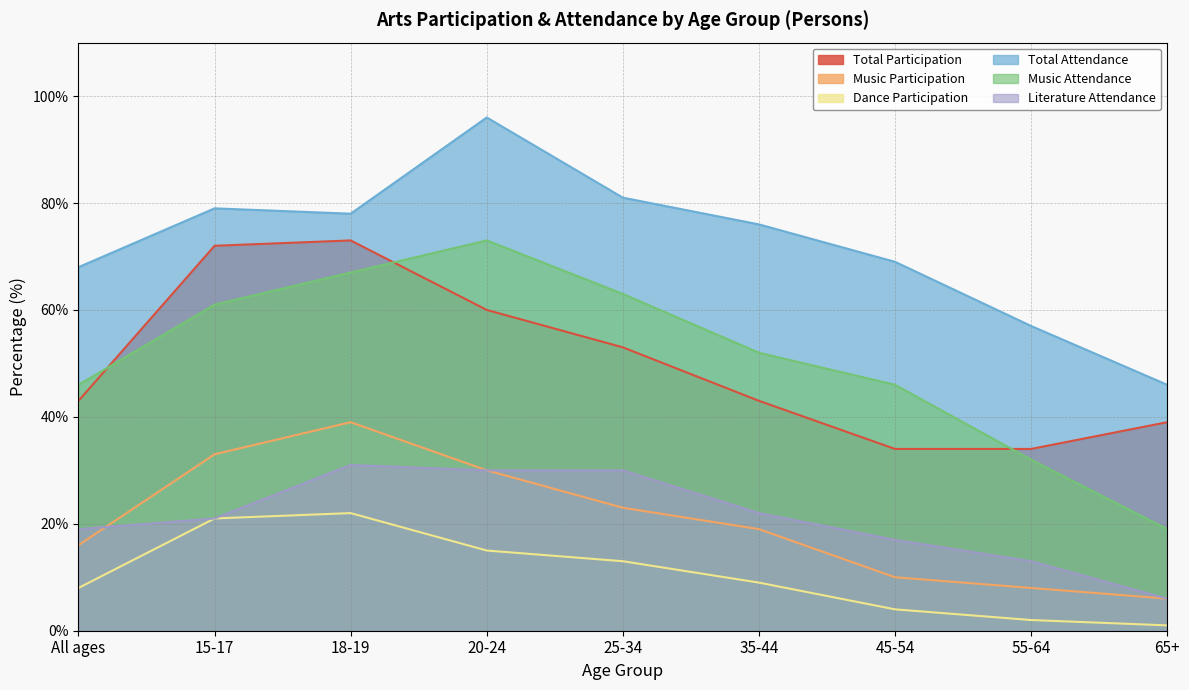

Between 15-17 and 65+, which series saw the biggest shift?

Music Attendance